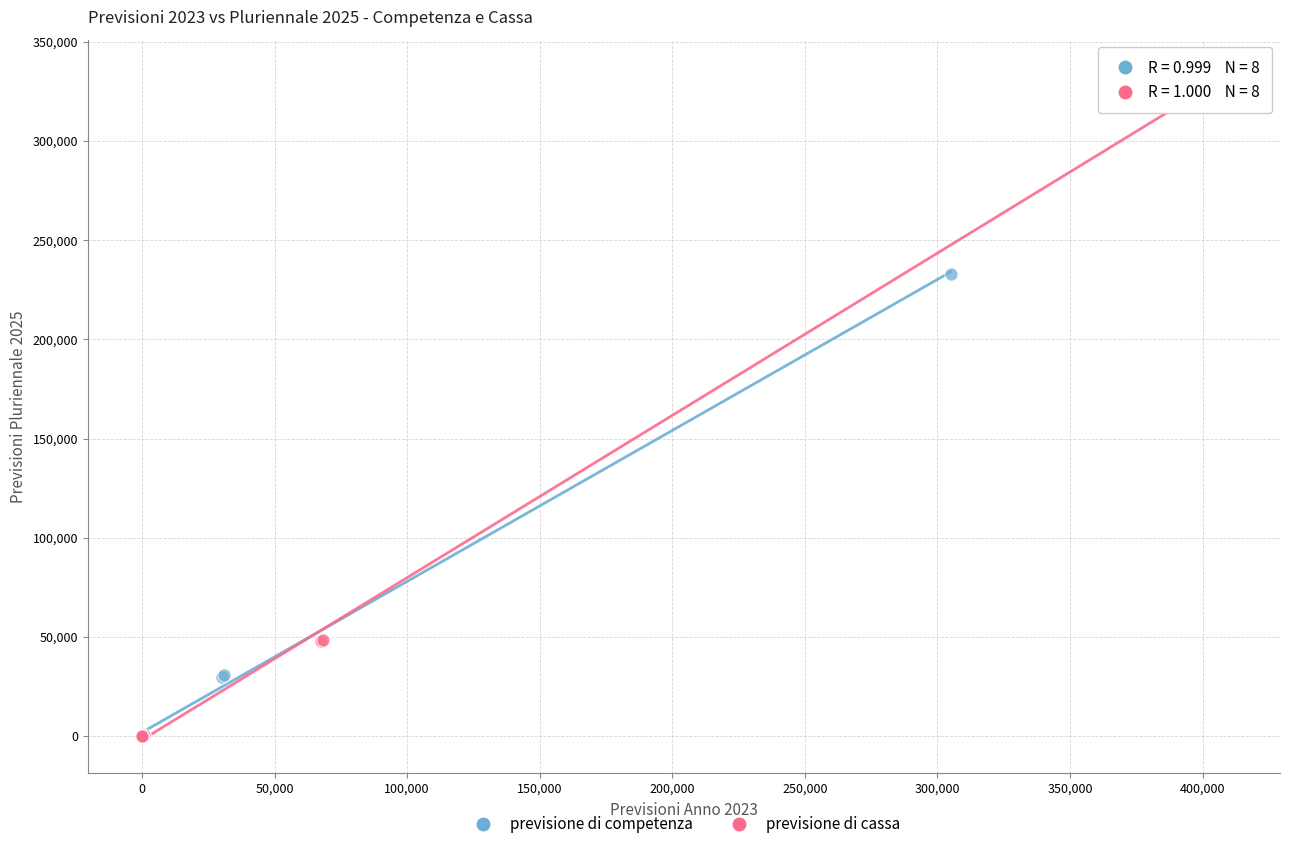

Which series reaches the maximum Y coordinate?

previsione di cassa